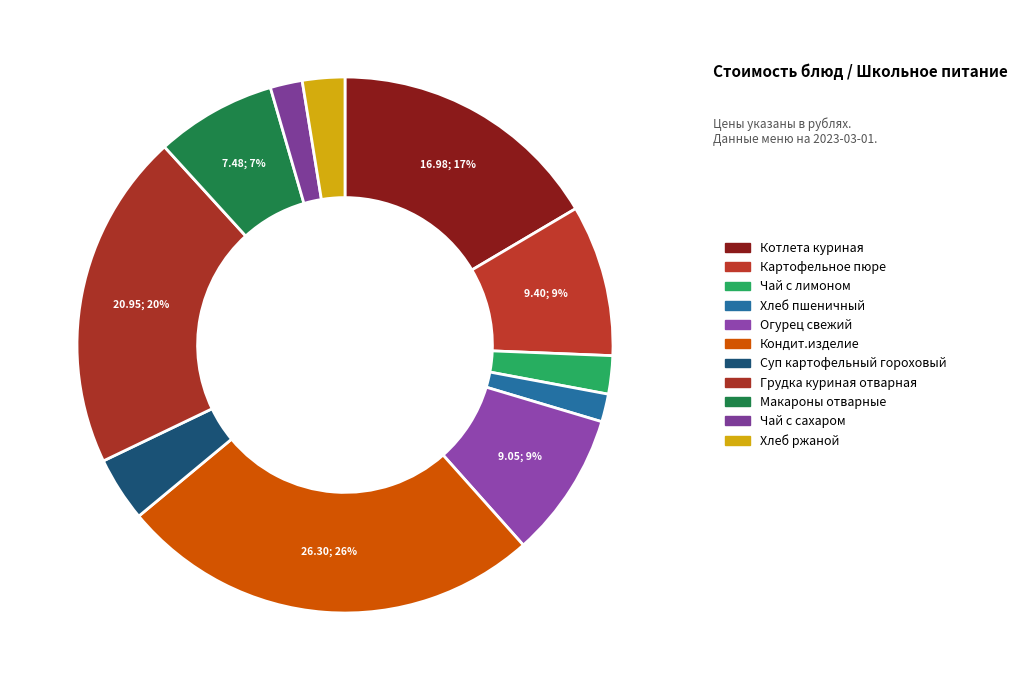

Does Грудка куриная отварная account for over 50% of the chart?

No